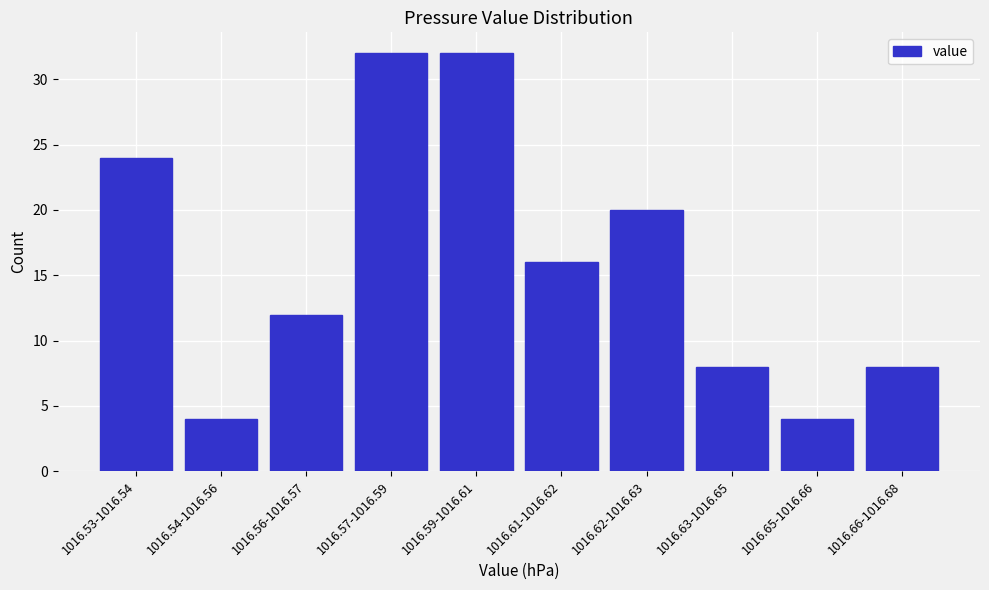

Reading left to right, what are all the values shown in this chart?

24	4	12	32	32	16	20	8	4	8